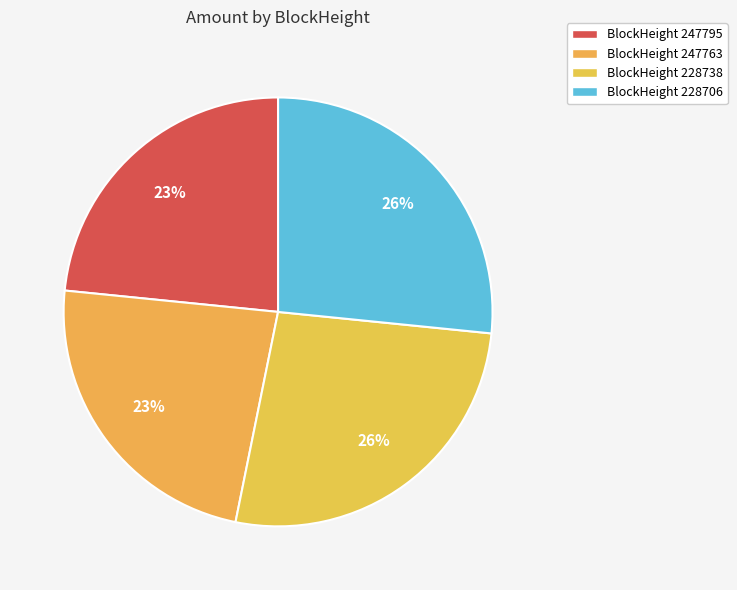

Which has a higher value, 228706 or 247795?

228706